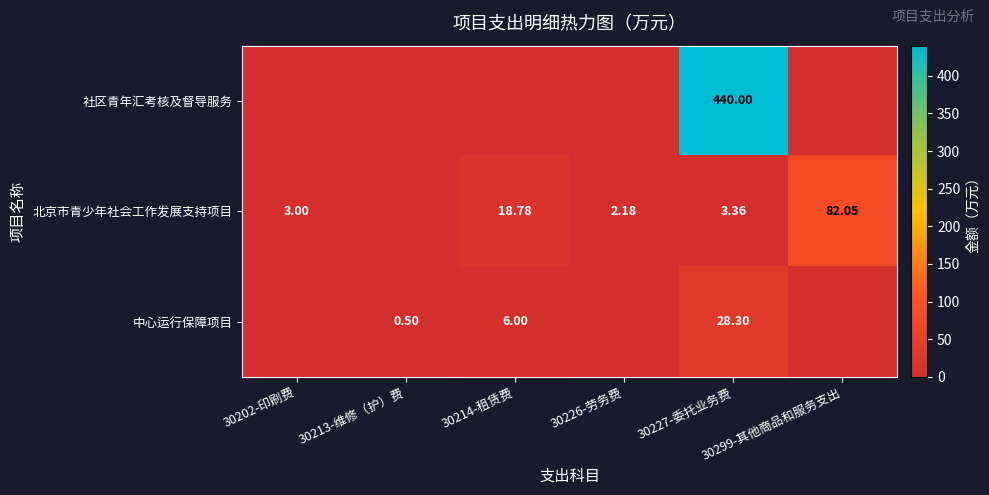

Which series has the largest range (max minus min)?

社区青年汇考核及督导服务